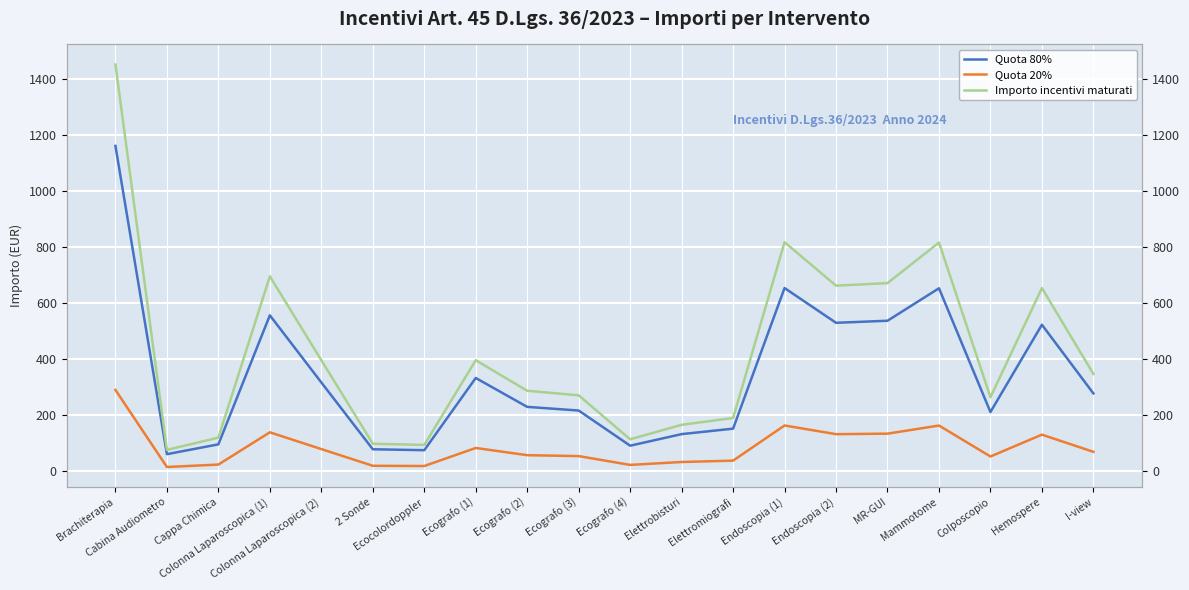

Where does the Importo incentivi maturati series first go above 347?

Brachiterapia